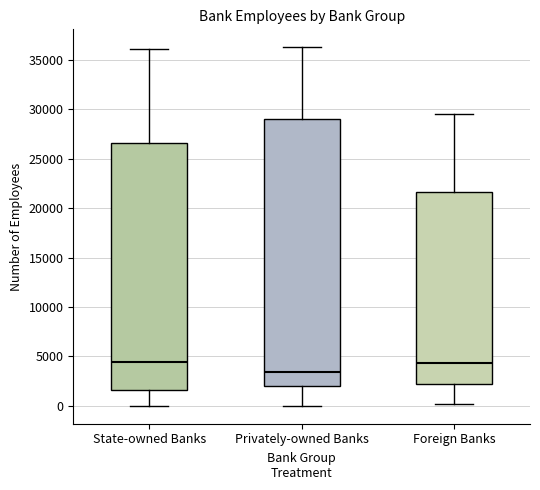

Where is the lower edge of the box for State-owned Banks on the y-axis? The values are not printed on the chart, so give them approximately, as read against the axis.

1500